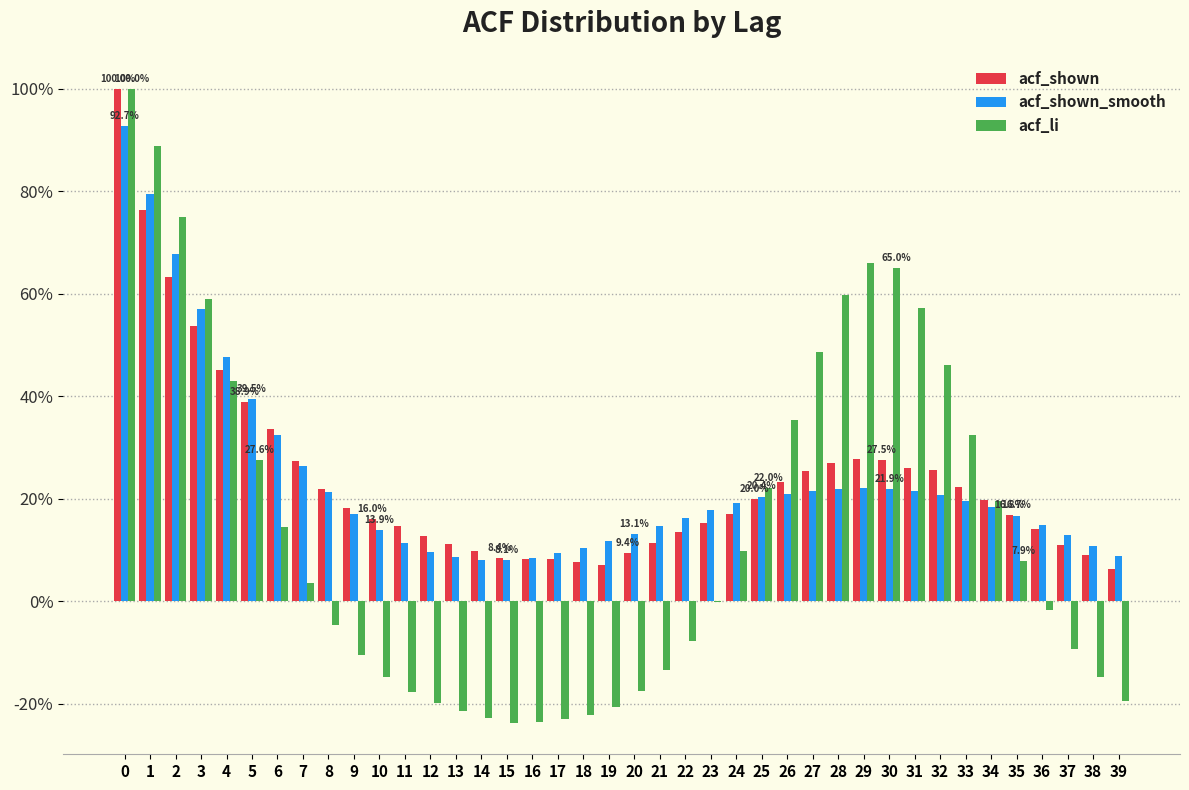

What are all the series names shown in the legend?

acf_shown, acf_shown_smooth, acf_li